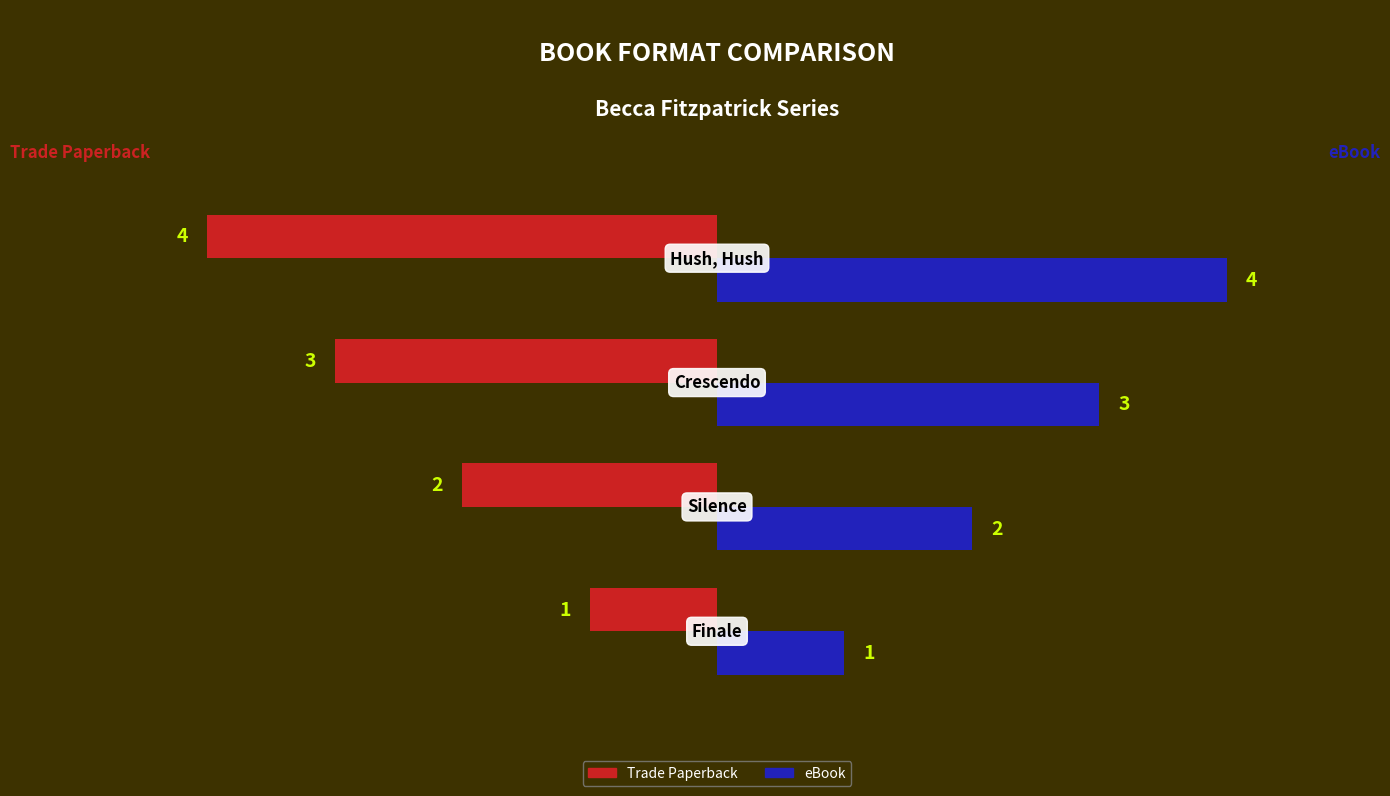

What are all the series names shown in the legend?

Trade Paperback, eBook